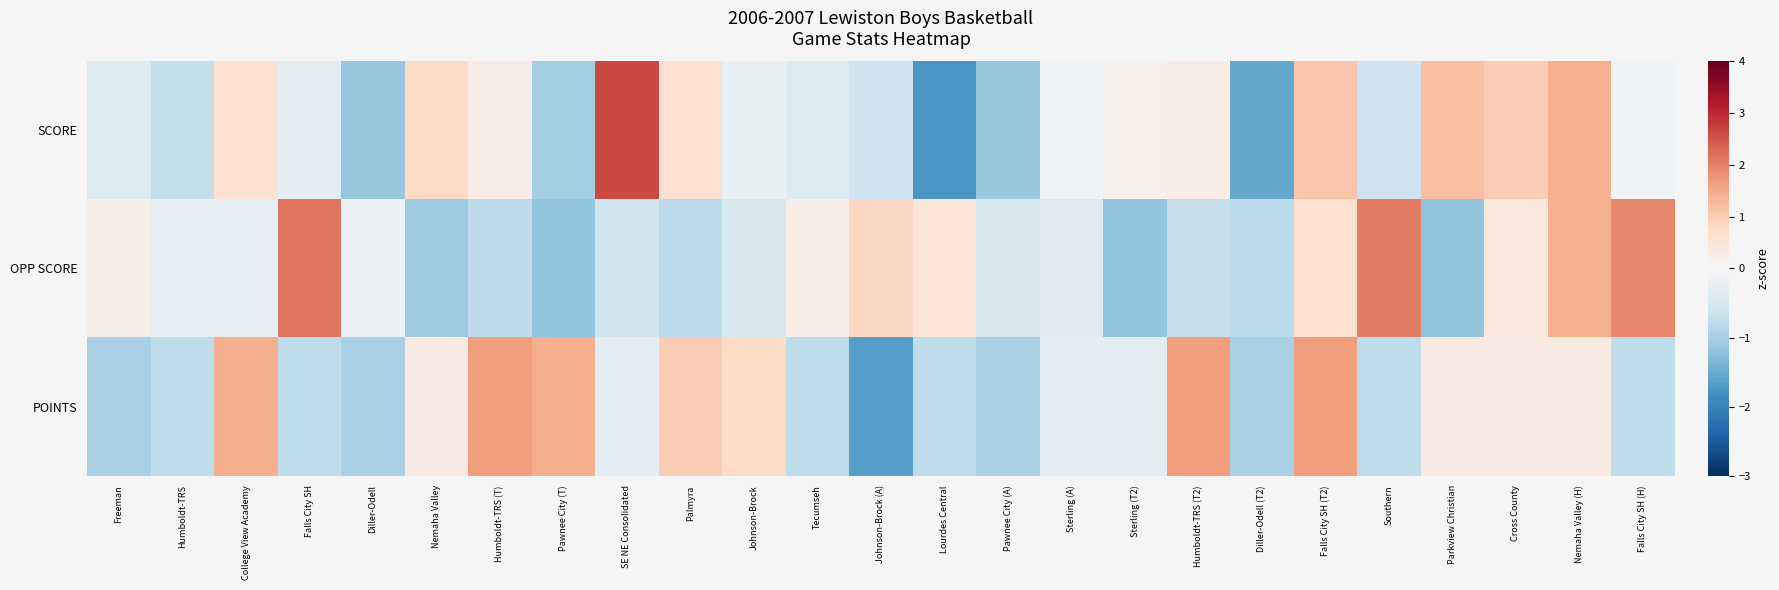

What is the spread (max minus min) of values at Falls City SH?

2.9